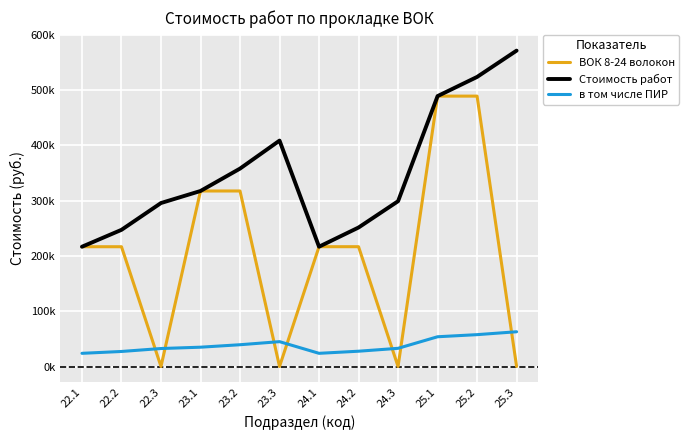

Does the chart have visible grid lines?

Yes